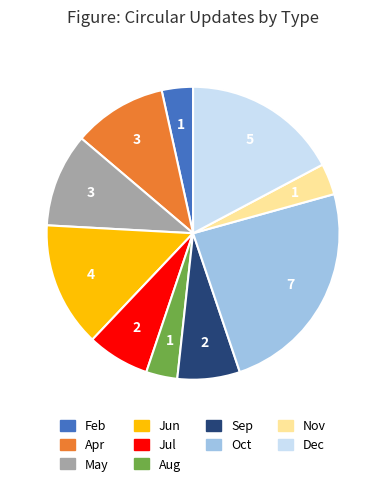

Combined, do Sep and Feb account for over 50%?

No